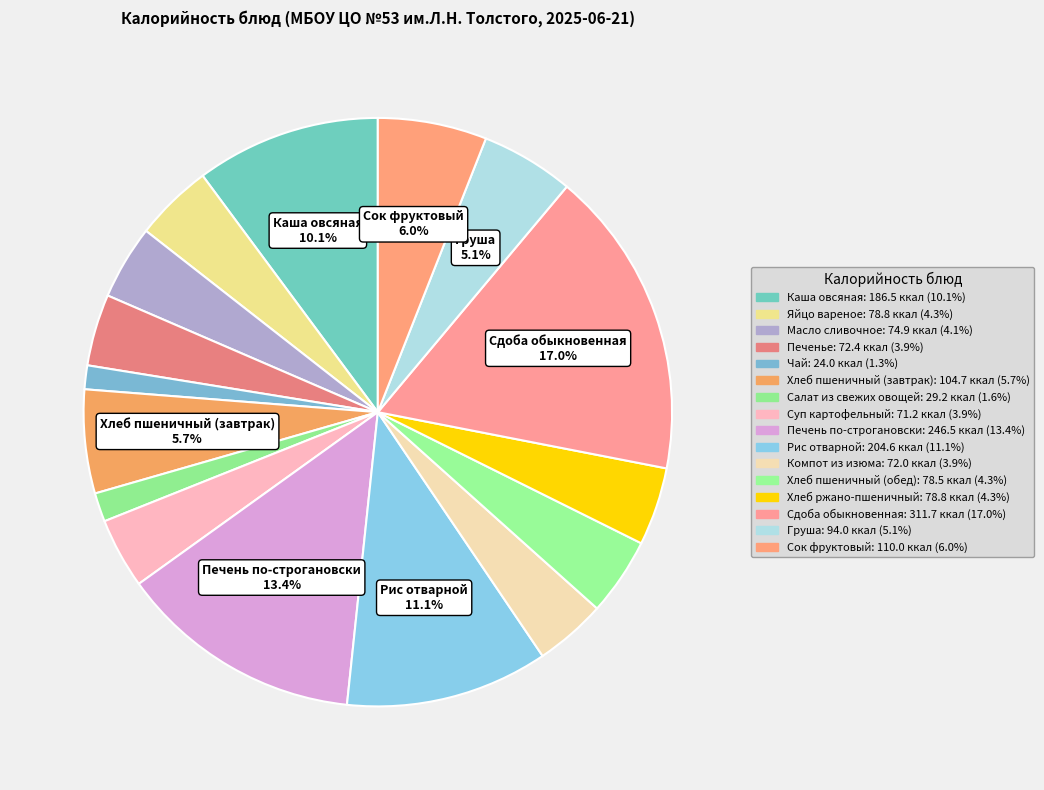

Which category has the biggest portion of the pie?

Сдоба обыкновенная